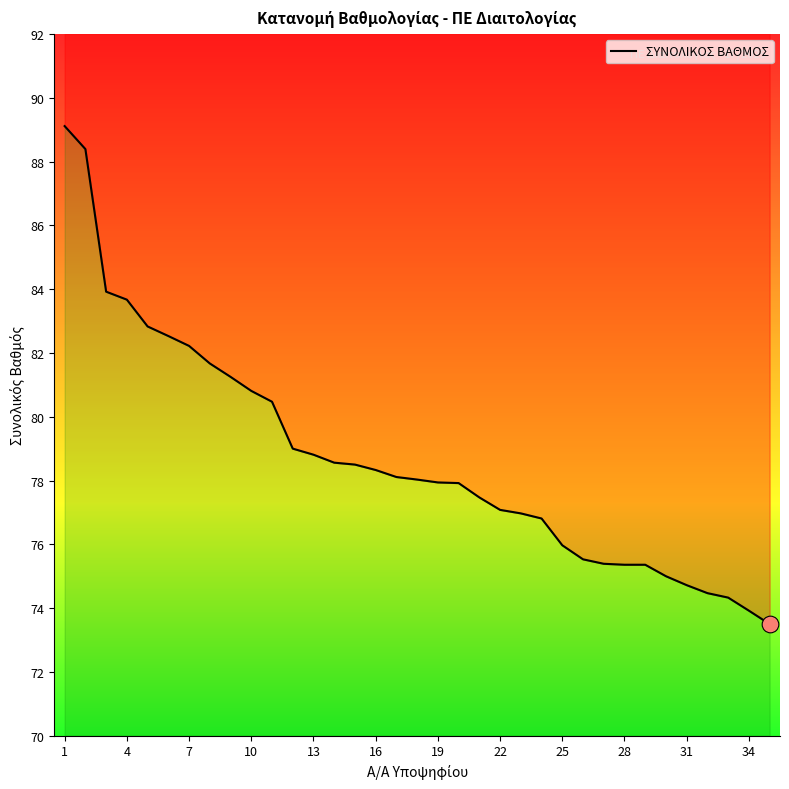

How many values are below 78?

17